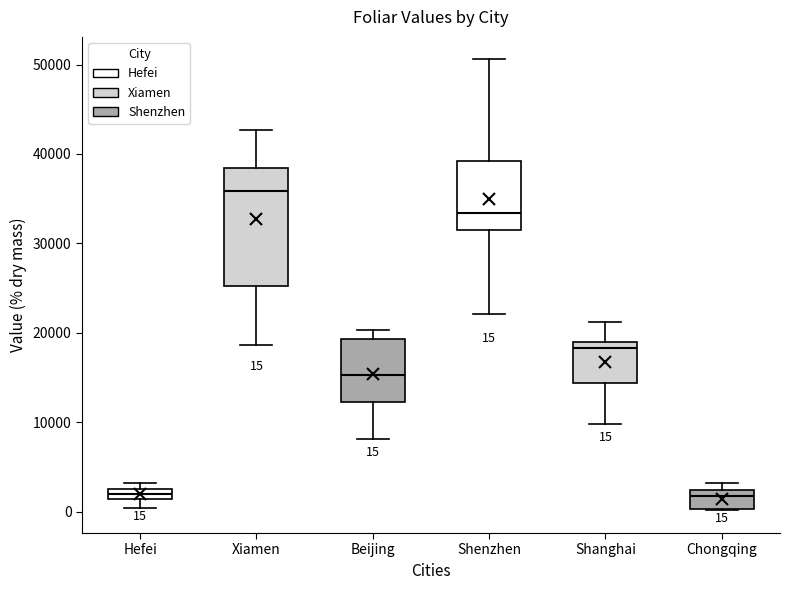

Which box's median line is the highest?

Xiamen